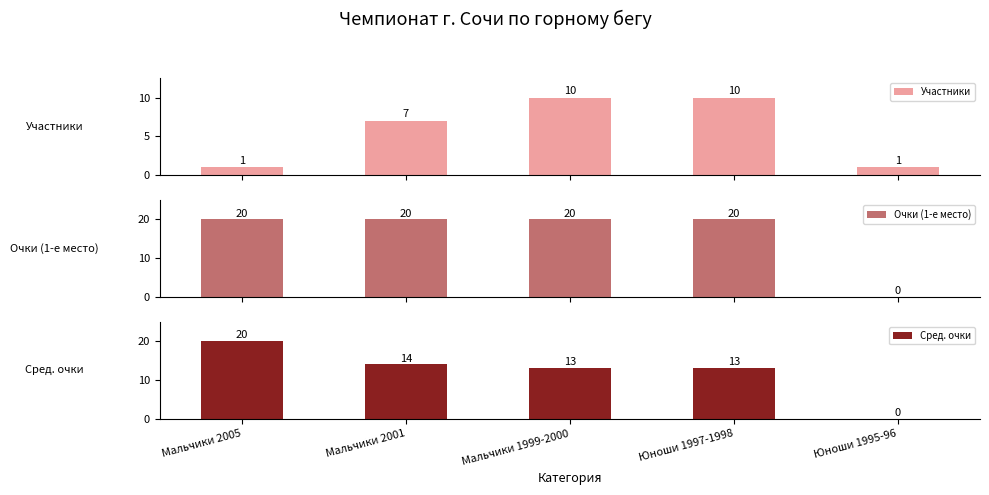

What is the maximum value shown in the chart?

20